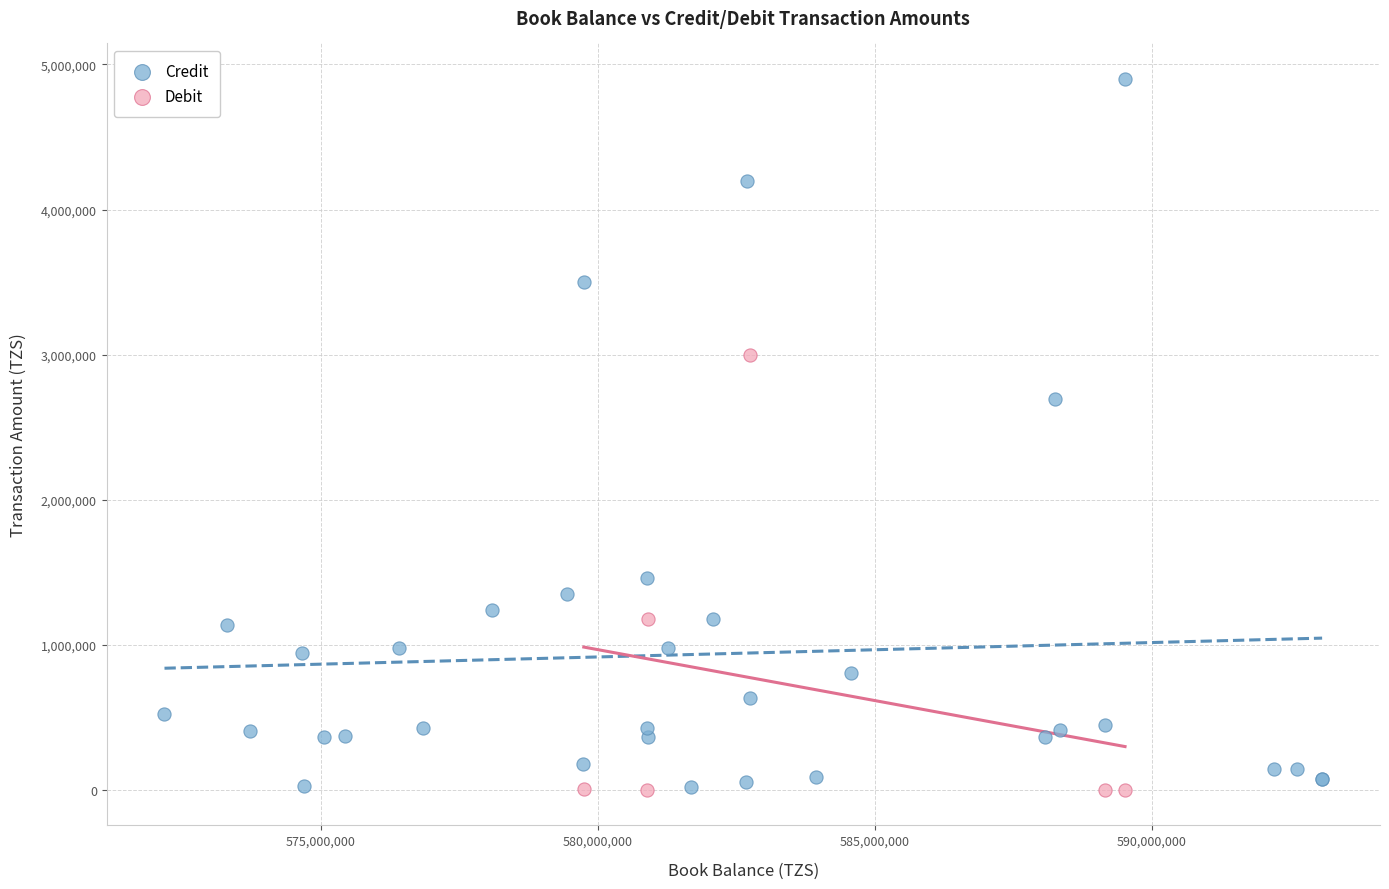

Which series contains the highest Y value?

Credit